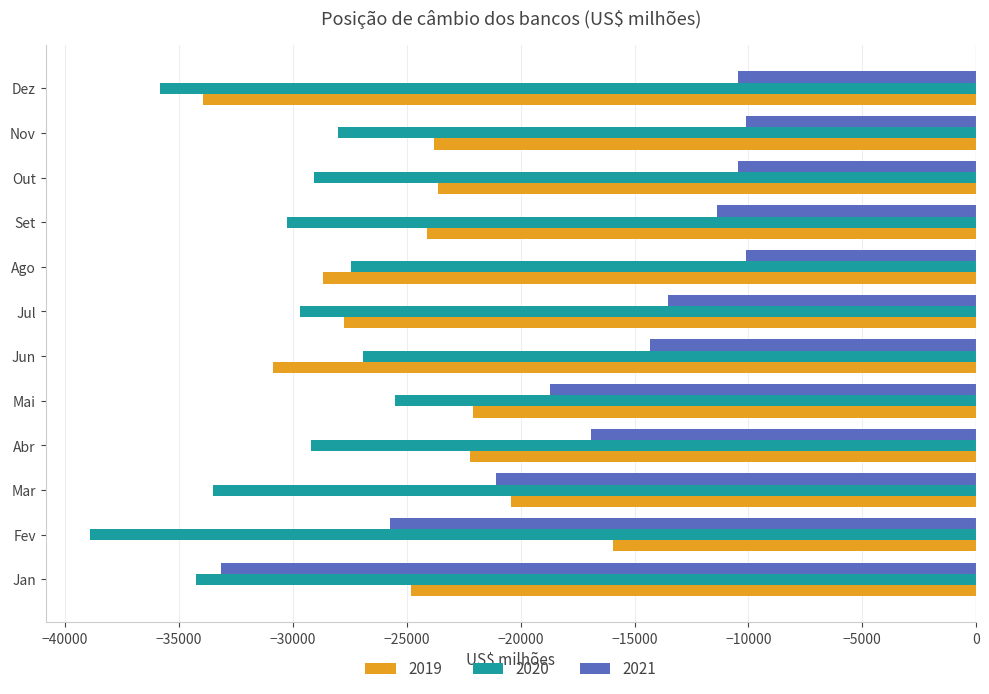

Between Jan and Ago, which series saw the biggest shift?

2021